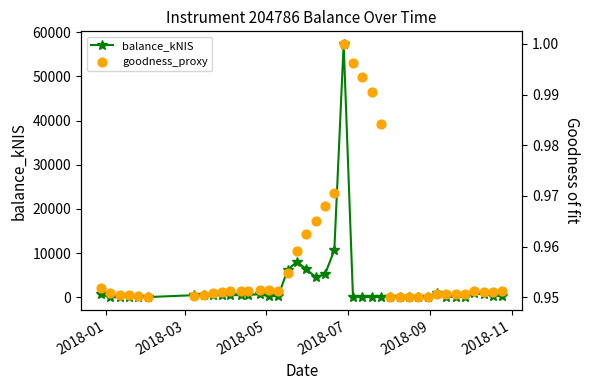

What are all the series names shown in the legend?

balance_kNIS, goodness_proxy